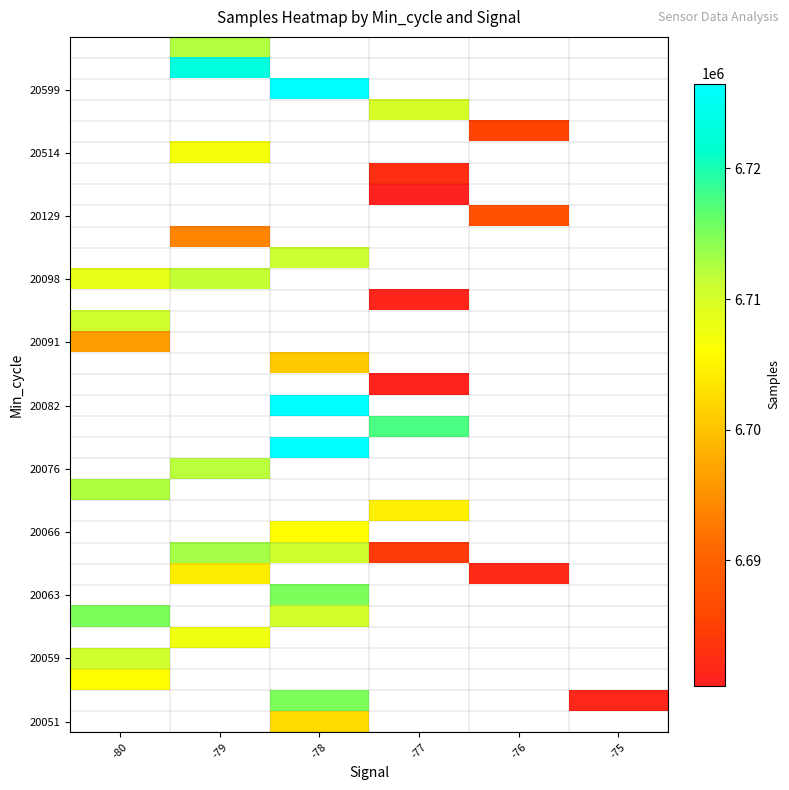

Count the number of categories in the chart.

6